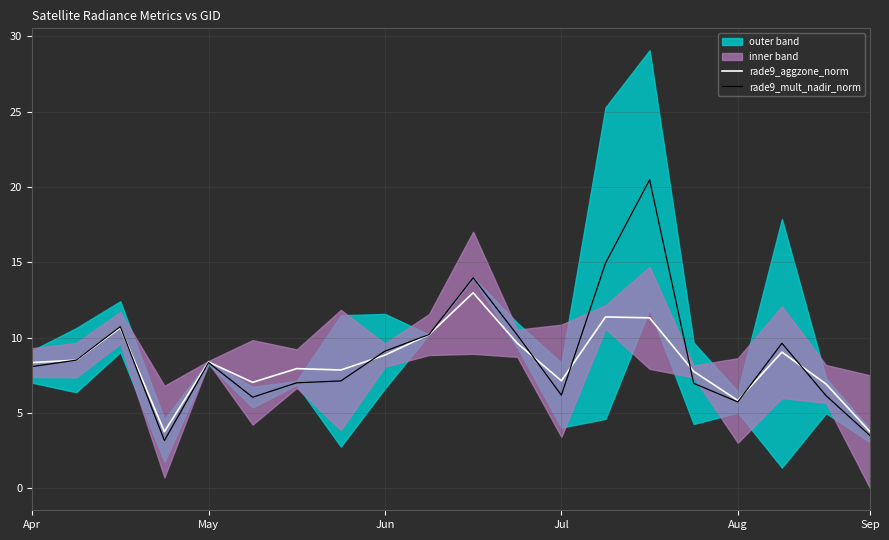

True or false: rade9_aggzone_norm and rade9_mult_nadir_norm cross at least once.

True